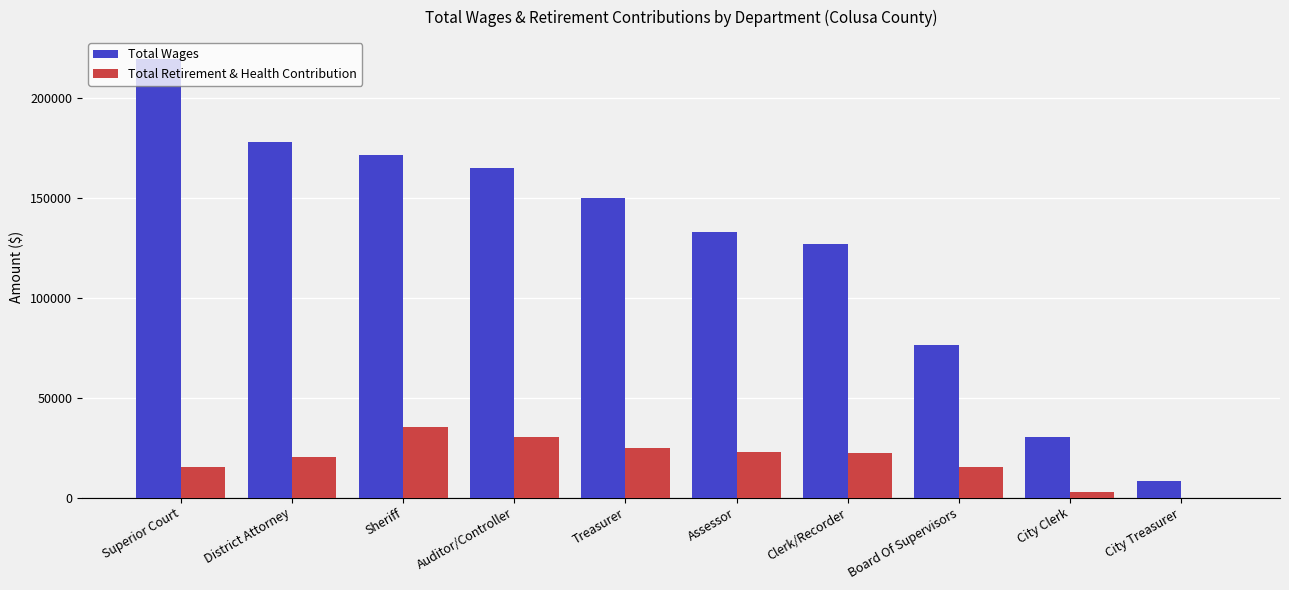

What are all the series names shown in the legend?

Total Wages, Total Retirement & Health Contribution